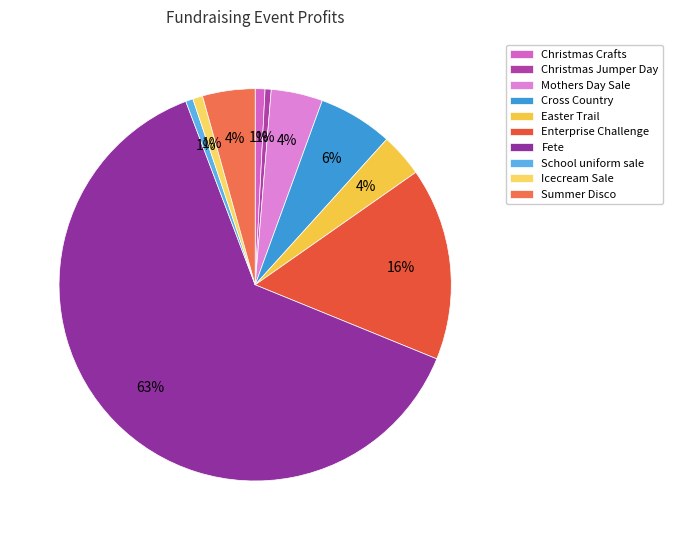

True or false: Icecream Sale accounts for 1% of the total.

True